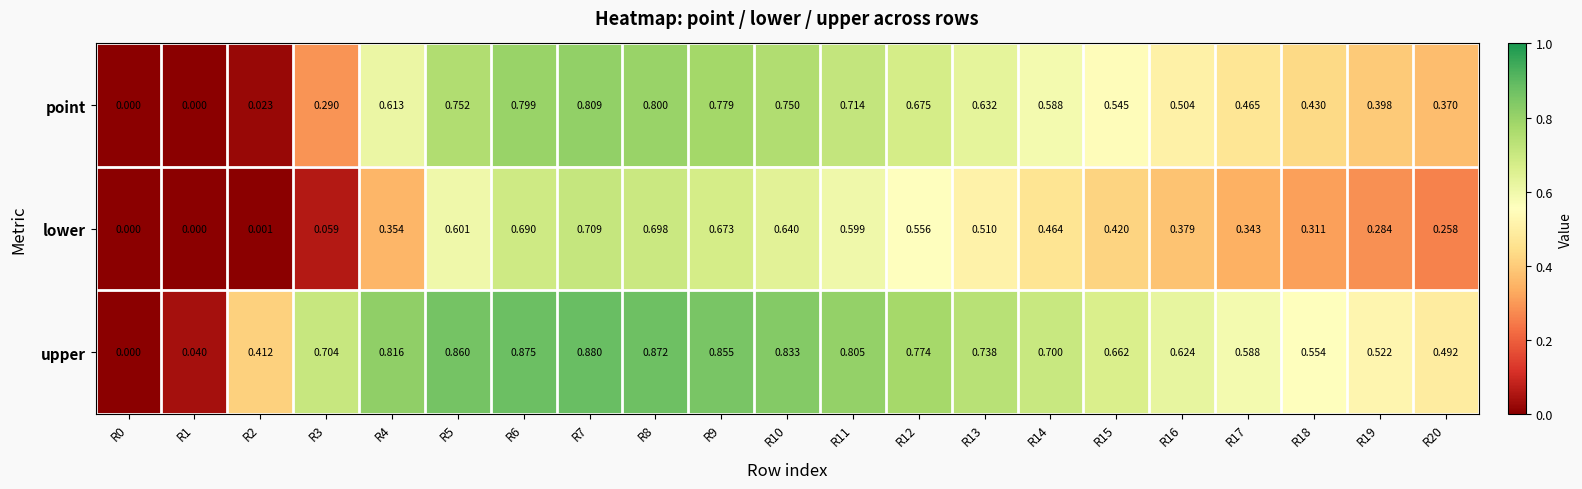

Between R1 and R8, which series saw the biggest shift?

upper